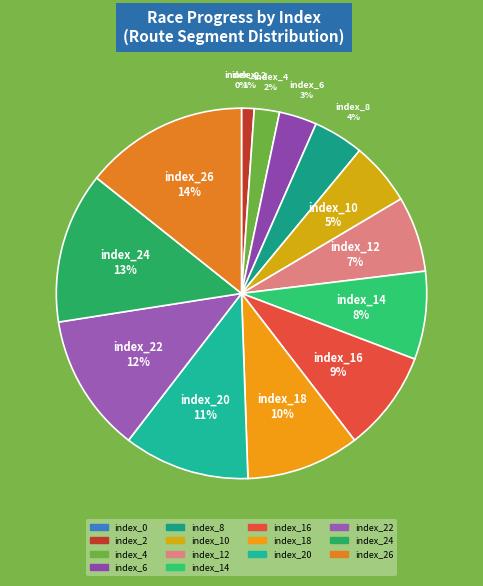

To the nearest percent, what is the average slice percentage?

7%